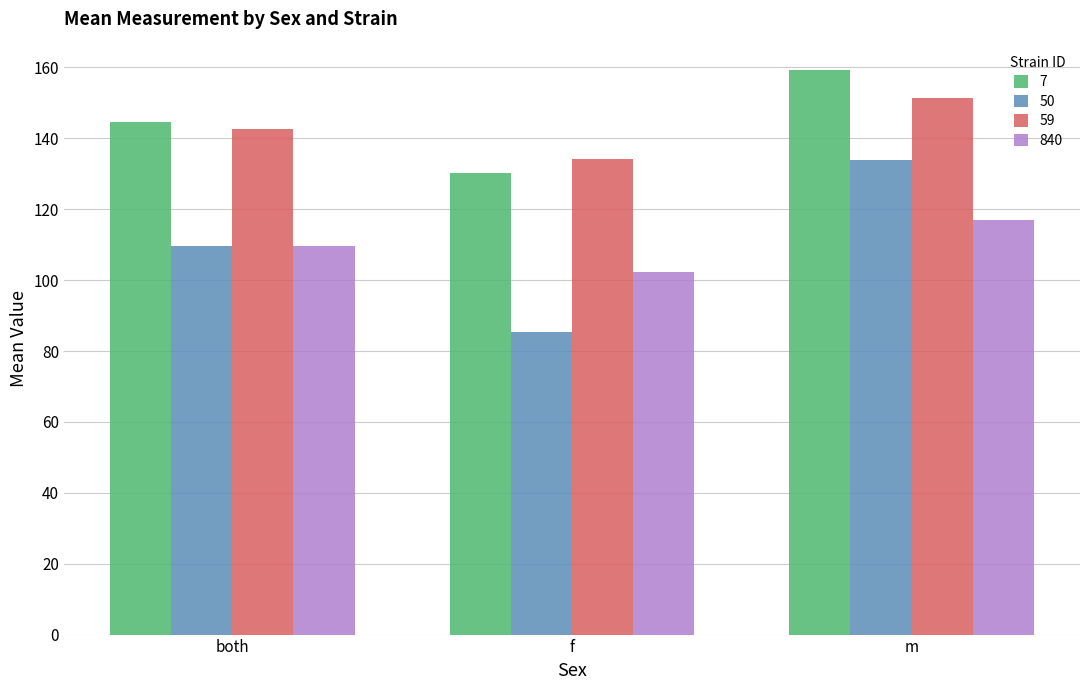

What value does the 59 series have at both?

142.7